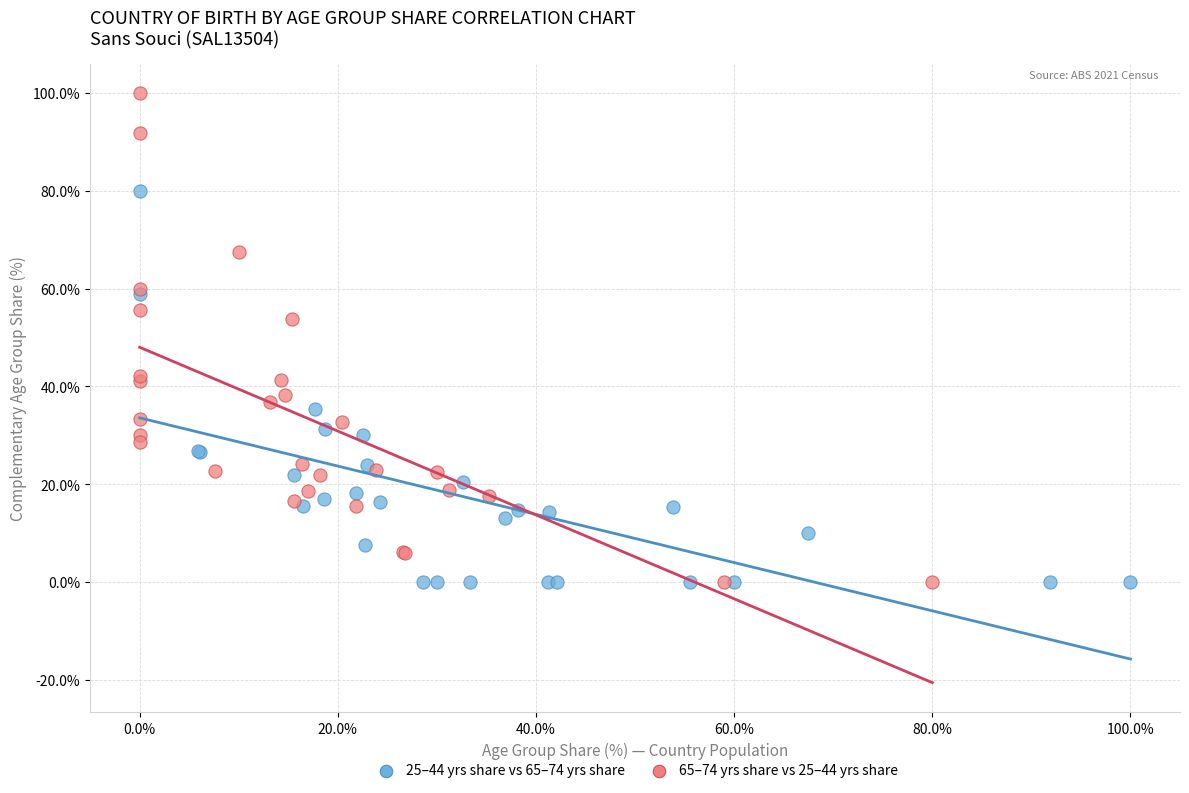

Which series reaches the maximum Y coordinate?

65–74 yrs share vs 25–44 yrs share